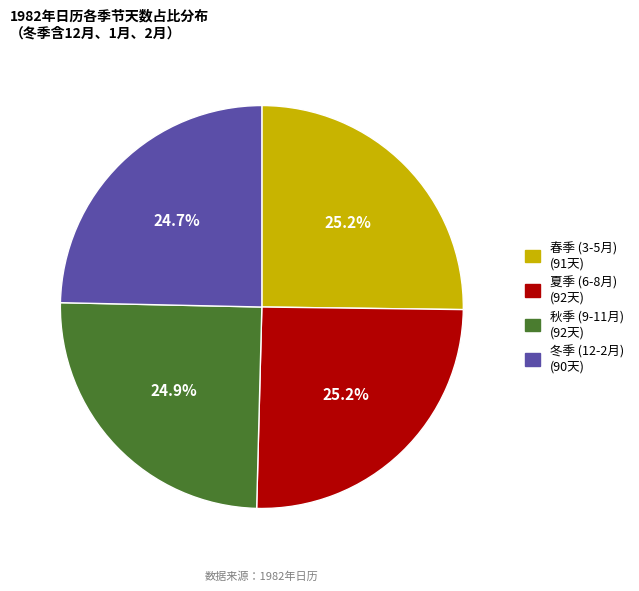

Is there any slice that represents more than half of the pie?

No